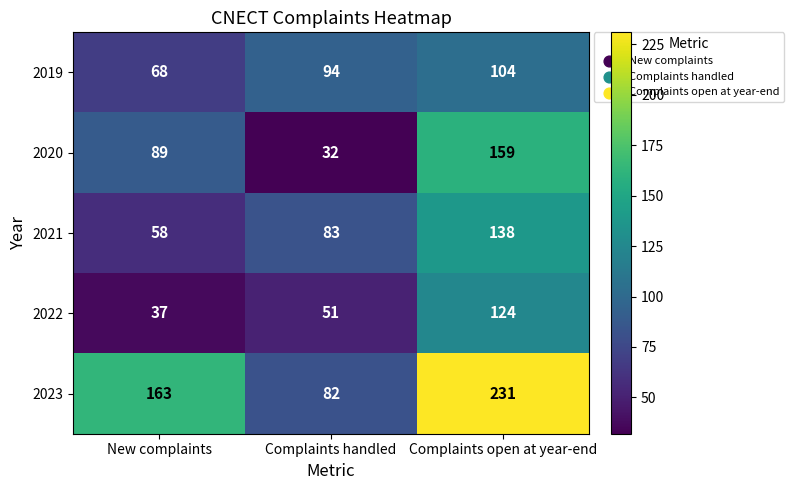

At which category is the sum across all series the highest?

Complaints open at year-end